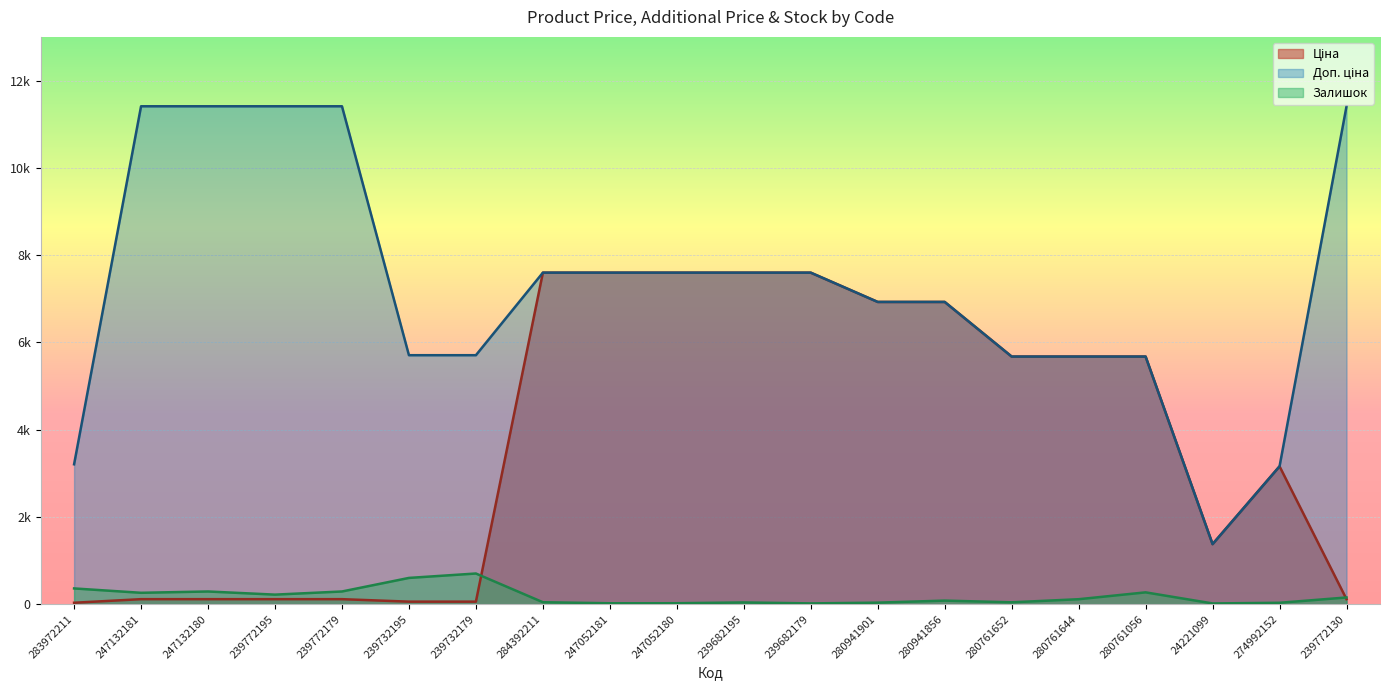

True or false: Доп. ціна and Залишок intersect in this chart.

False